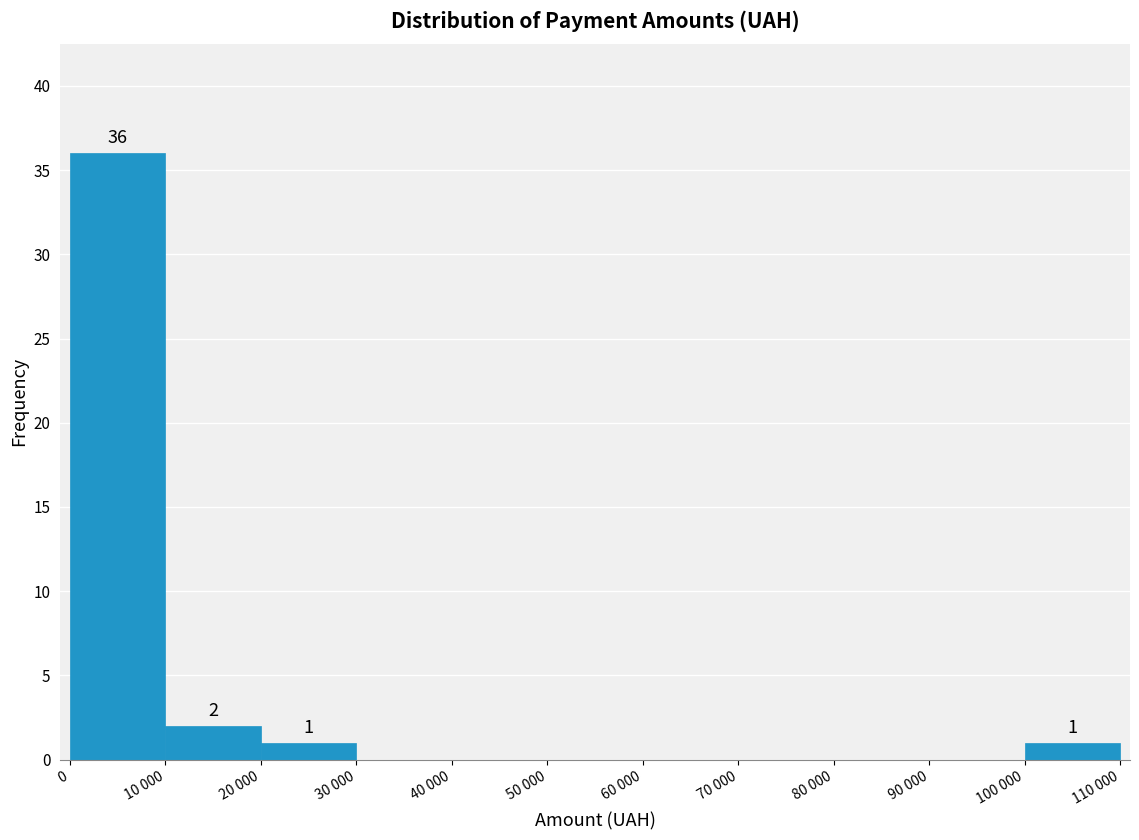

Reading left to right, transcribe all the data shown in this chart.

0=36	10 000=2	20 000=1	30 000=0	40 000=0	50 000=0	60 000=0	70 000=0	80 000=0	90 000=0	100 000=1